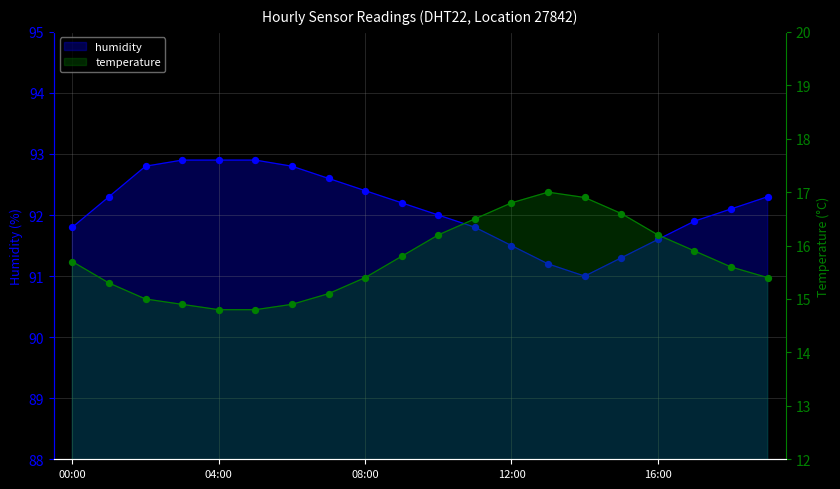

Which series has the largest total across all categories?

humidity